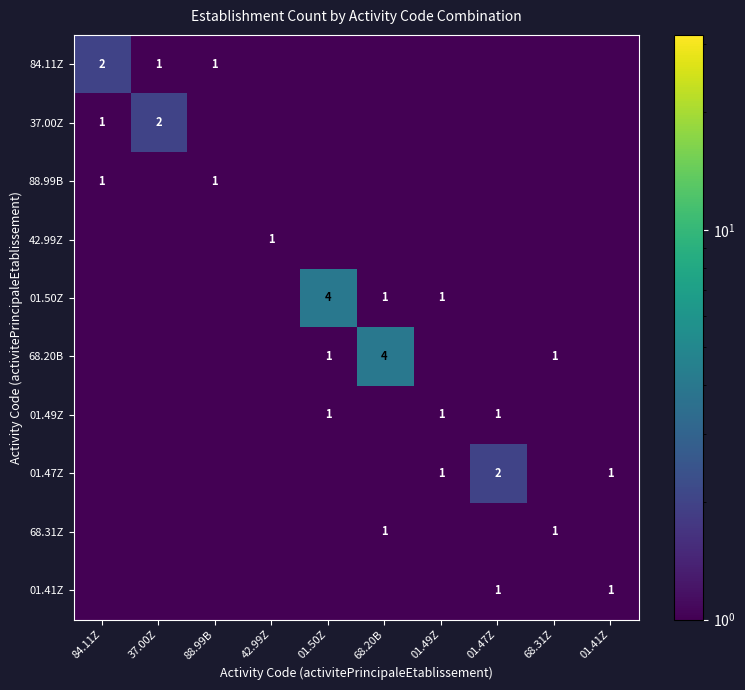

At which category is the sum across all series the highest?

01.50Z